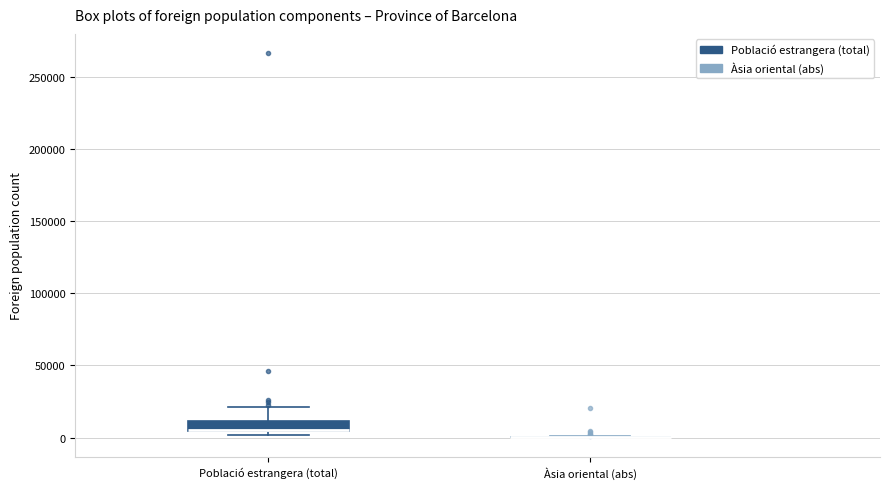

Comparing the boxes themselves (not the whiskers), which one is the tallest?

Població estrangera (total)